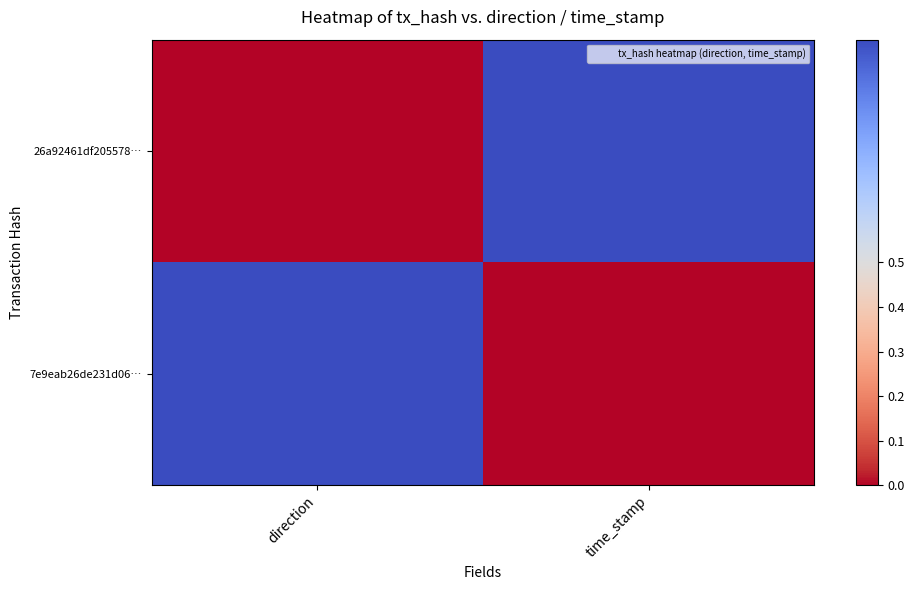

At which category does the chart reach its peak across all series?

time_stamp